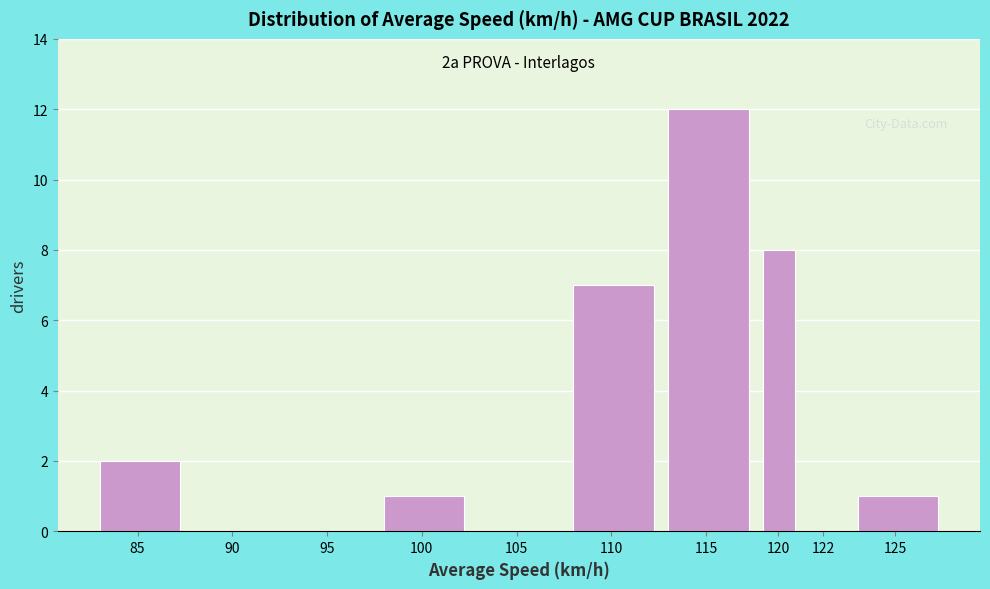

Reading right to left, what are all the values shown in this chart?

125=1	122=0	120=8	115=12	110=7	105=0	100=1	95=0	90=0	85=2